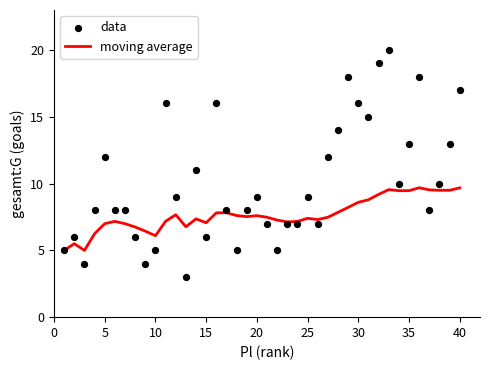

Which series reaches the maximum Y coordinate?

data